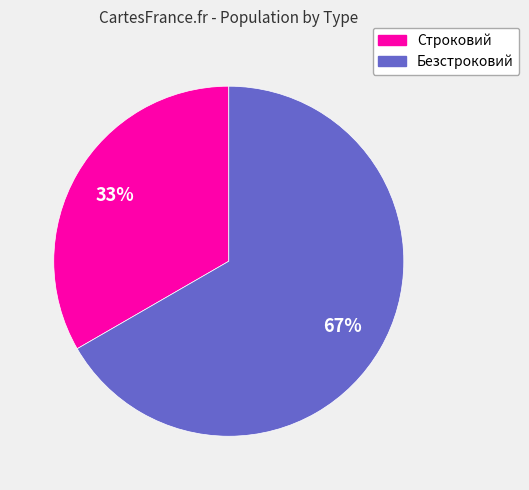

Do Строковий and Безстроковий together represent more than half of the pie?

Yes